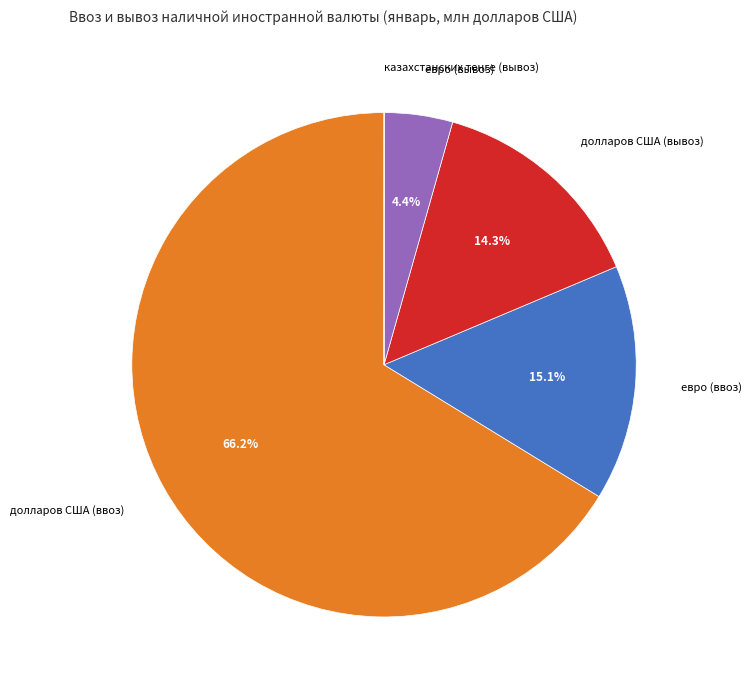

Does any single category account for the majority?

Yes